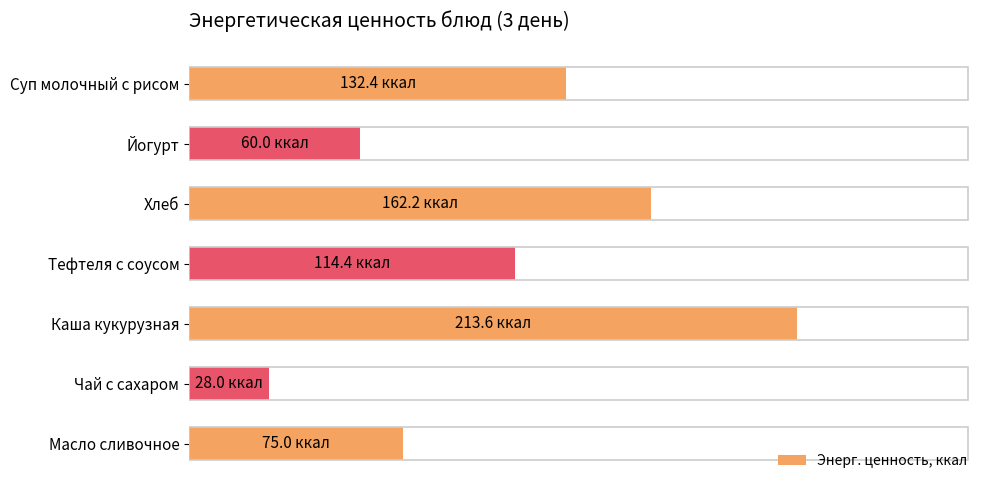

Does the chart contain any negative values?

No